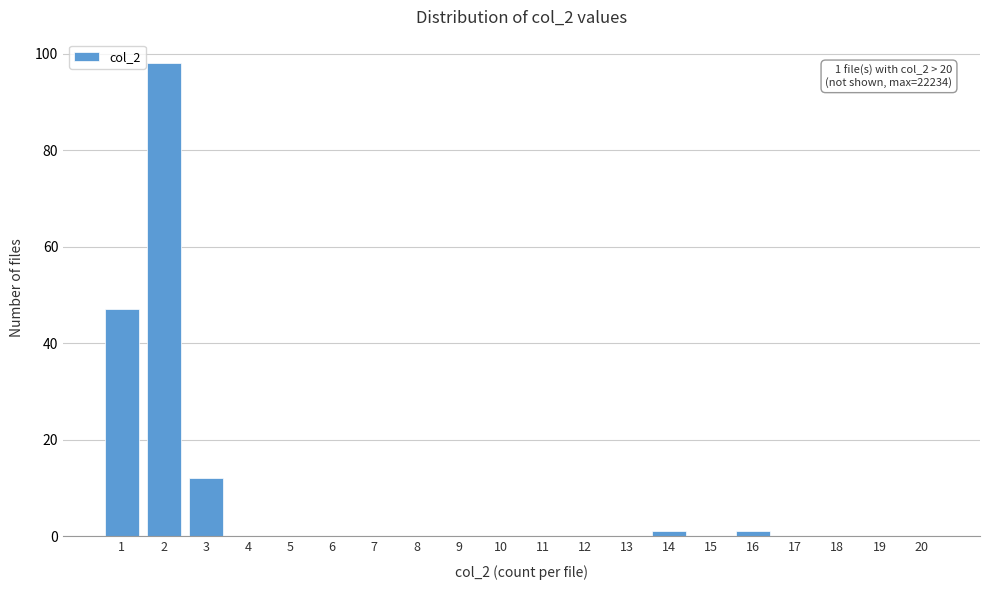

Reading left to right, list all the values displayed in this chart.

1=47	2=98	3=12	4=0	5=0	6=0	7=0	8=0	9=0	10=0	11=0	12=0	13=0	14=1	15=0	16=1	17=0	18=0	19=0	20=0